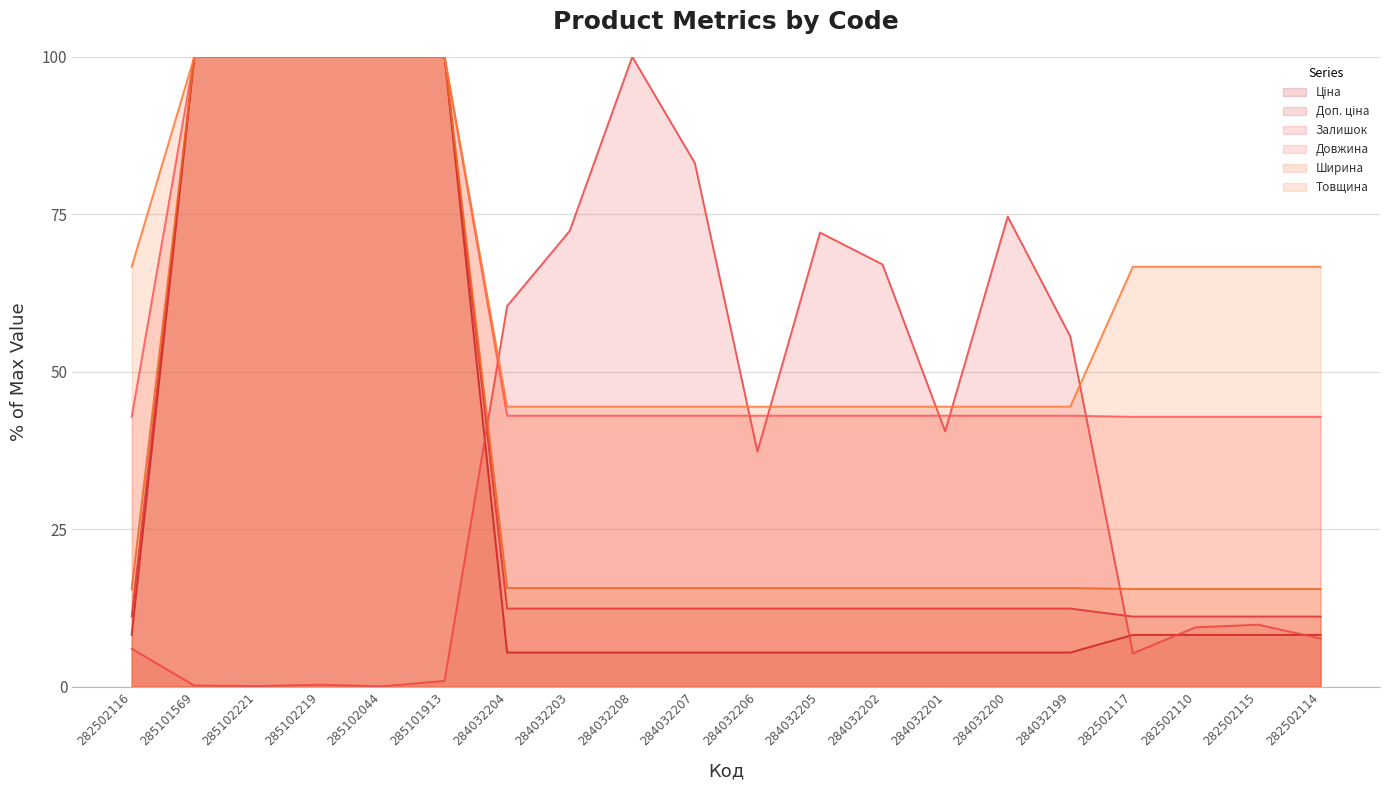

Between 282502110 and 284032200, which is larger?

282502110